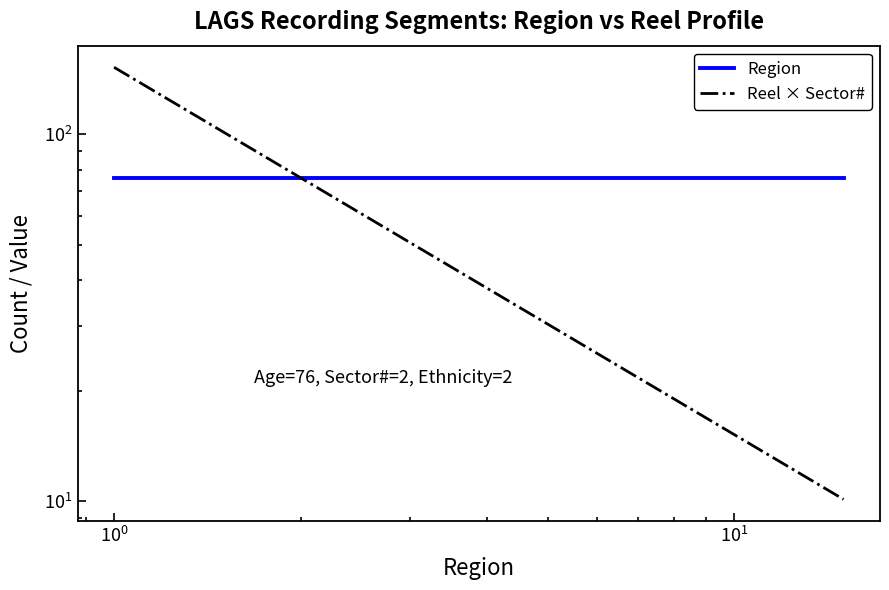

True or false: Reel × Sector# and Region cross at least once.

False